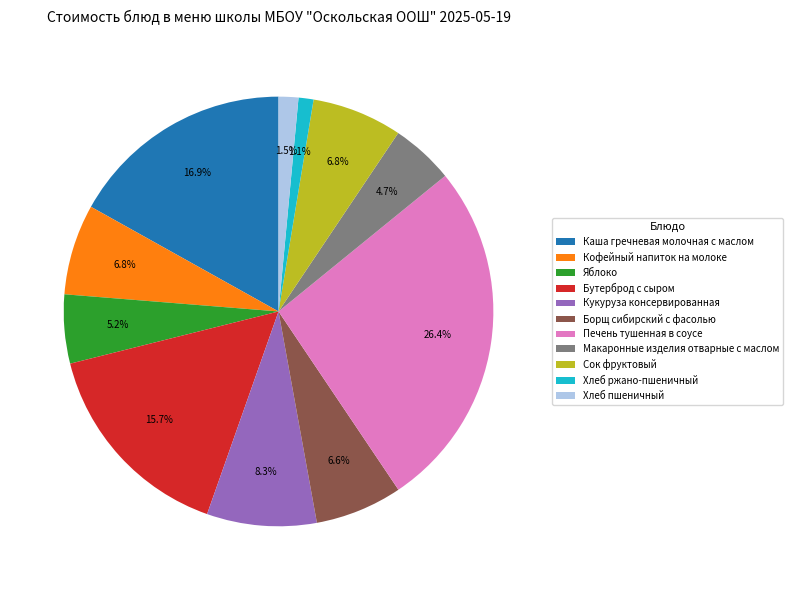

Which category has the biggest portion of the pie?

Печень тушенная в соусе